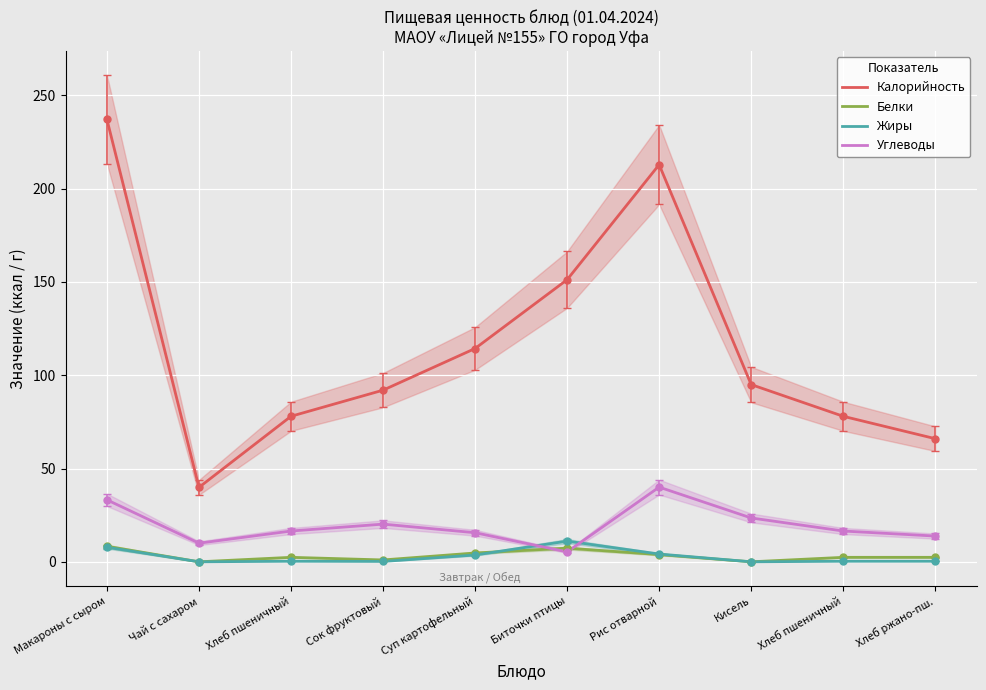

True or false: Жиры has more than 0 points higher than both neighbors.

True